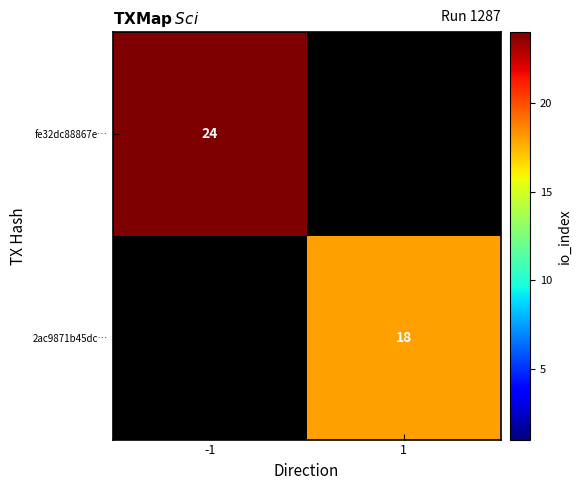

Is it true that 2ac9871b45dc… equals 18 at 1?

True